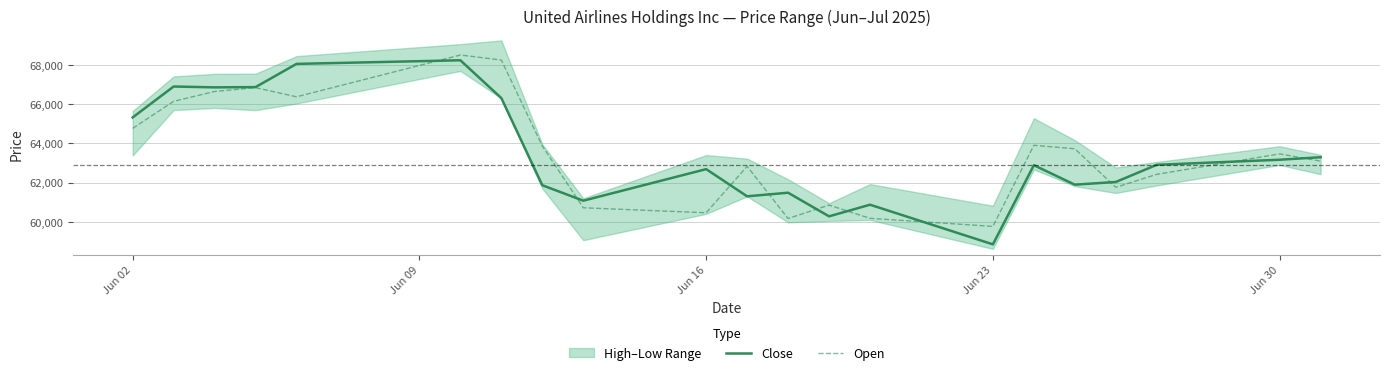

Where does the Close series first go above 62889?

Jun 02